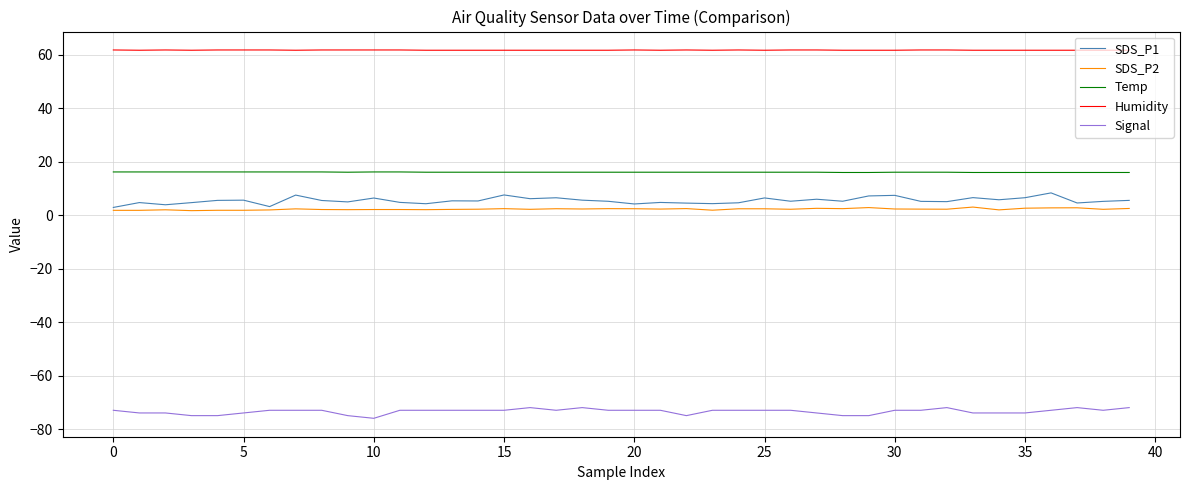

Which series has the largest total across all categories?

Humidity